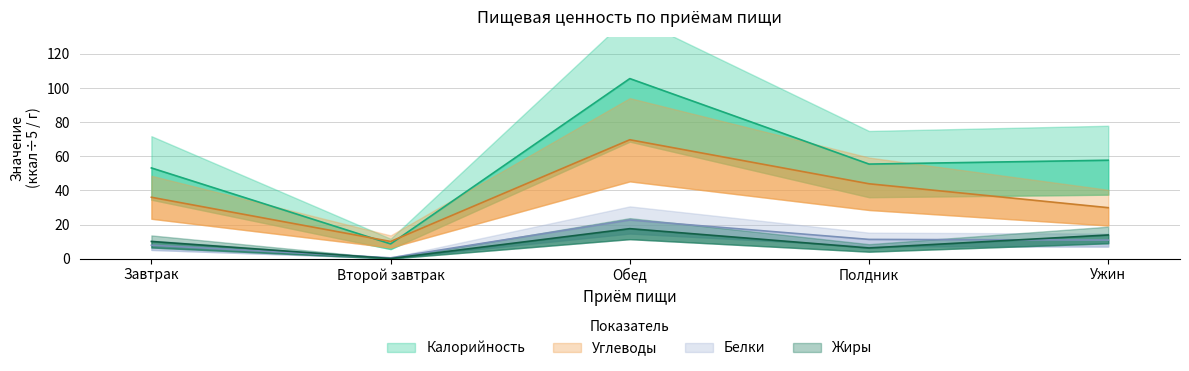

Which series has the widest spread of values?

Калорийность